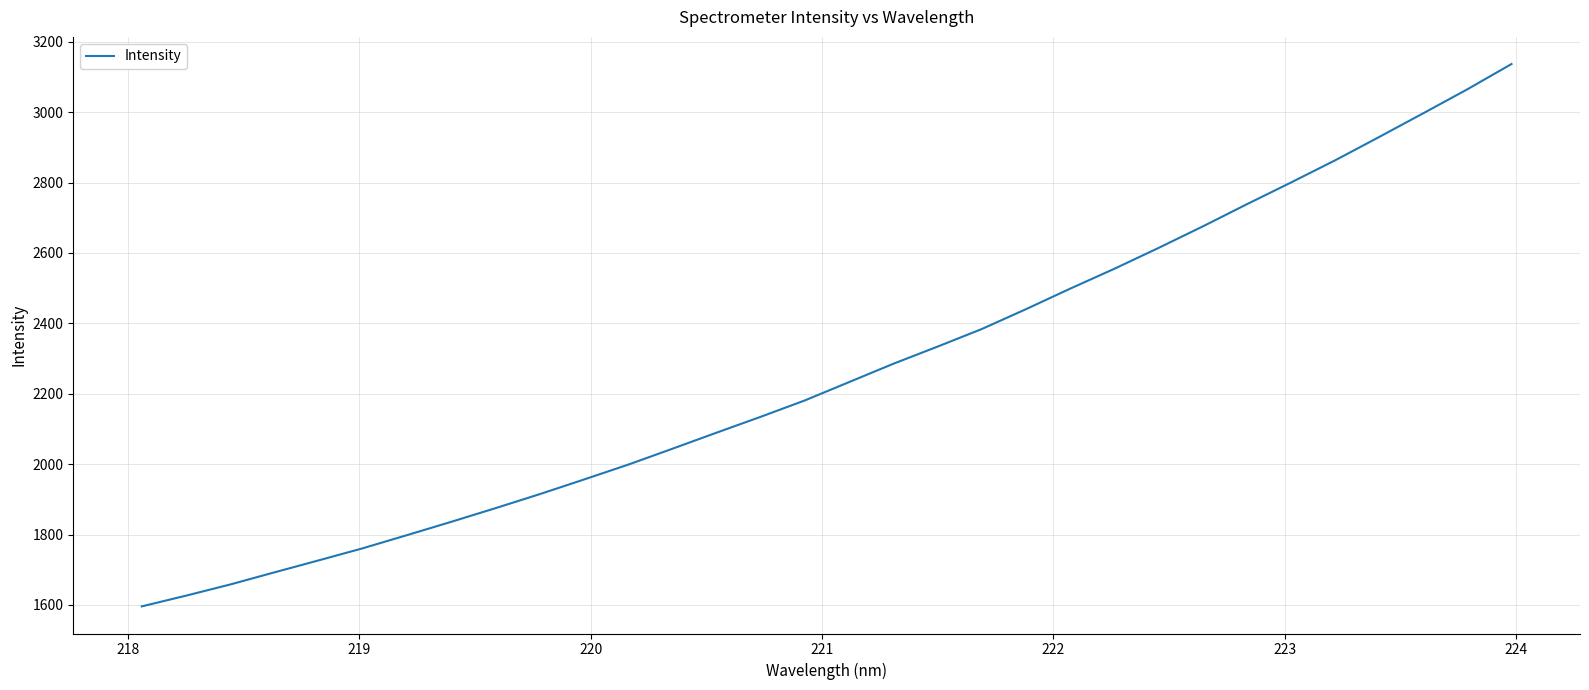

What is the smallest value displayed?

1595.9